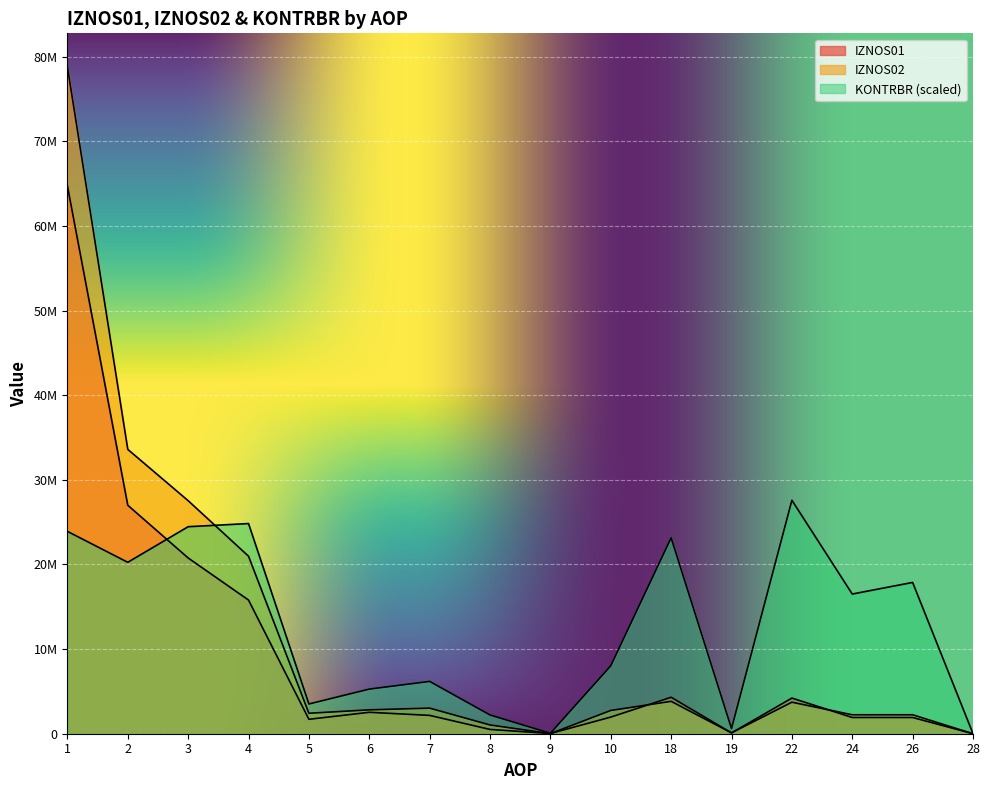

What is the sum of all IZNOS02 values?

185098162.1